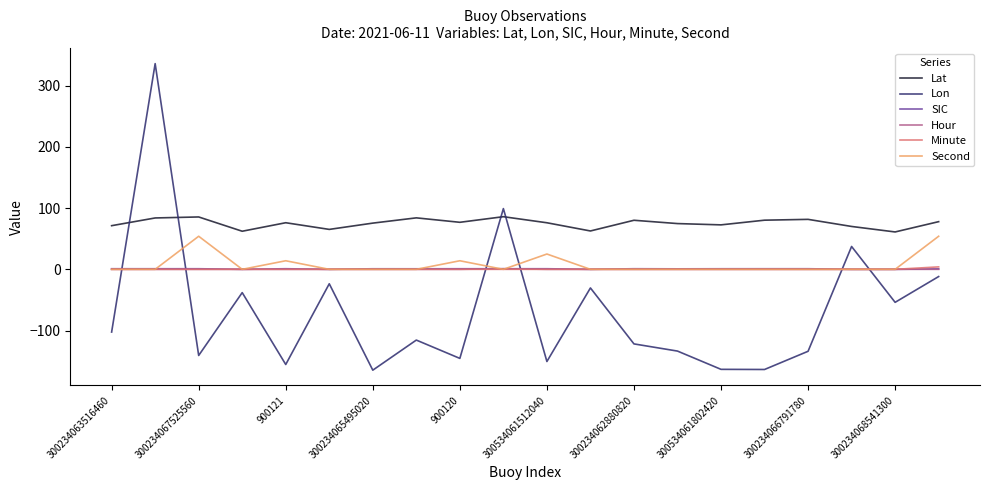

True or false: Second and Lat intersect in this chart.

False